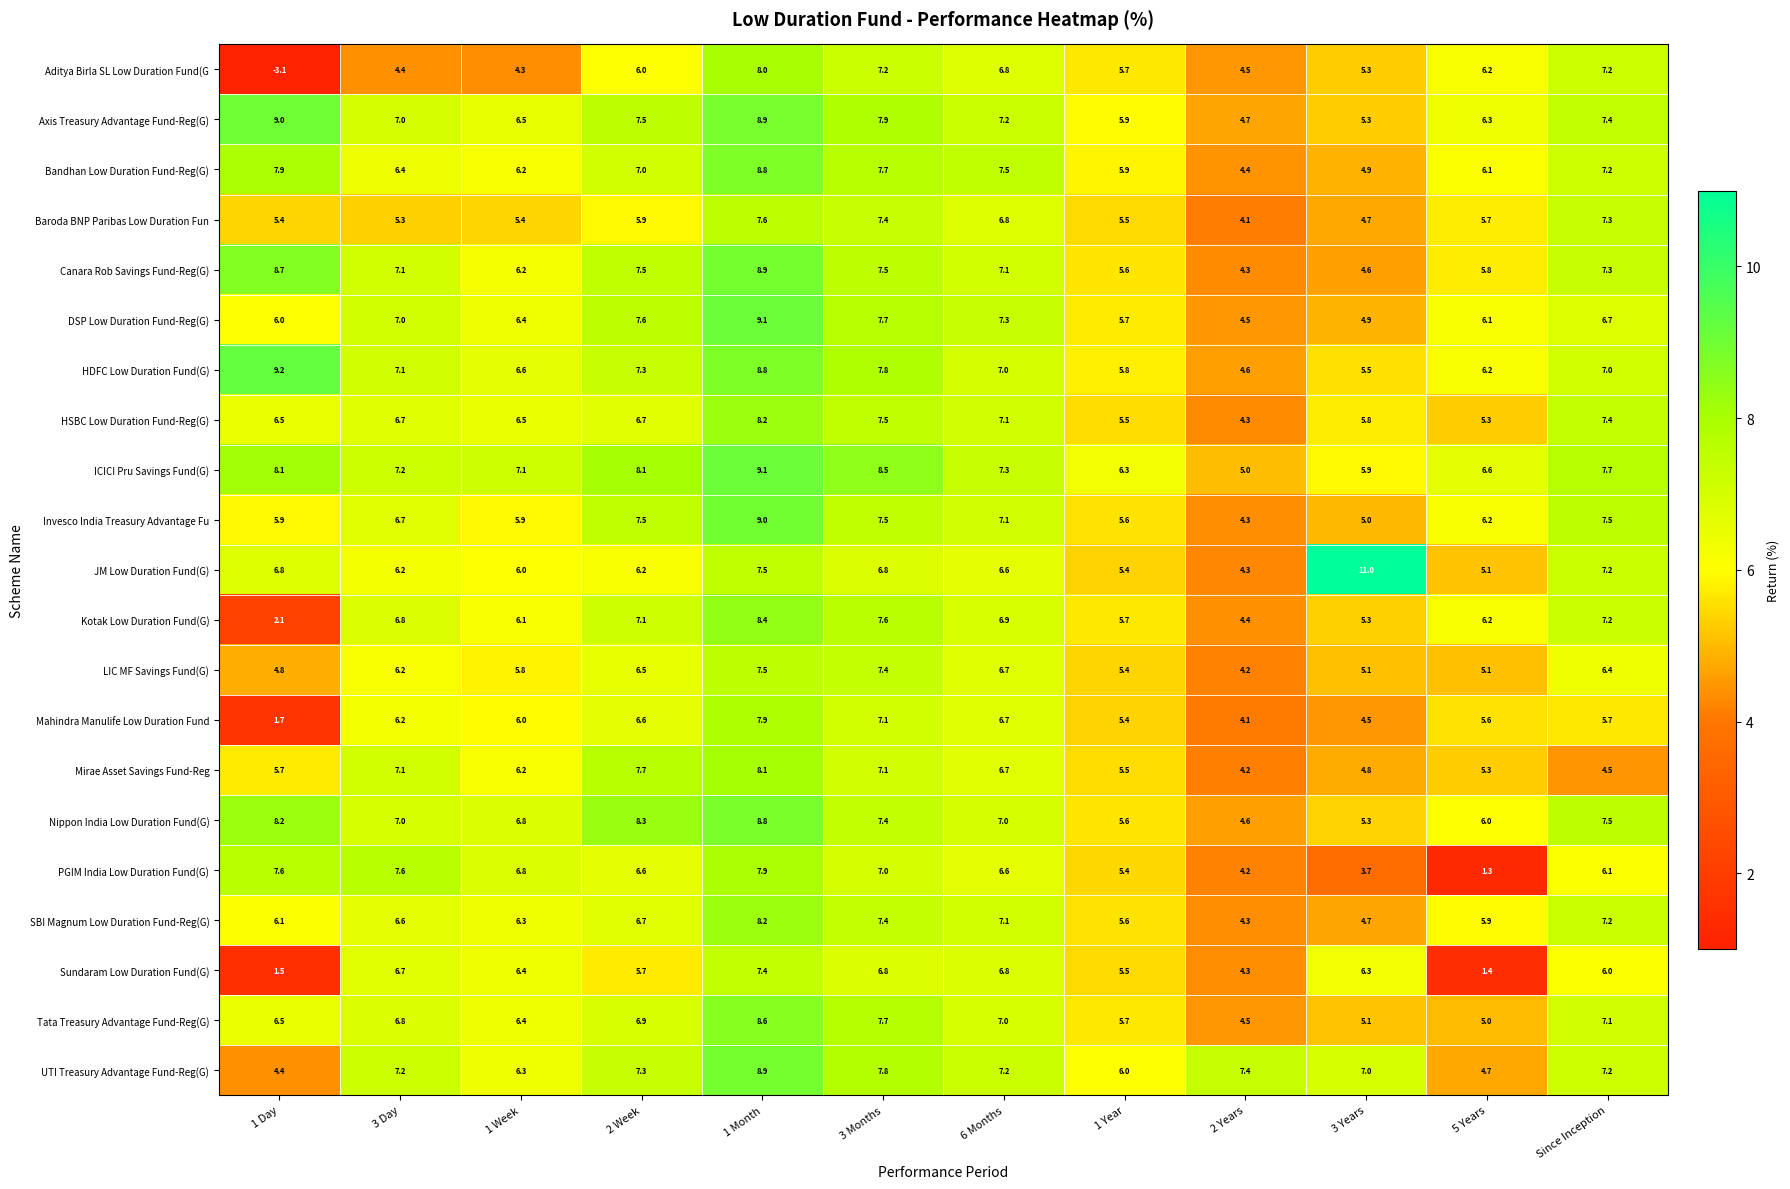

Which series has the largest total across all categories?

ICICI Pru Savings Fund(G)